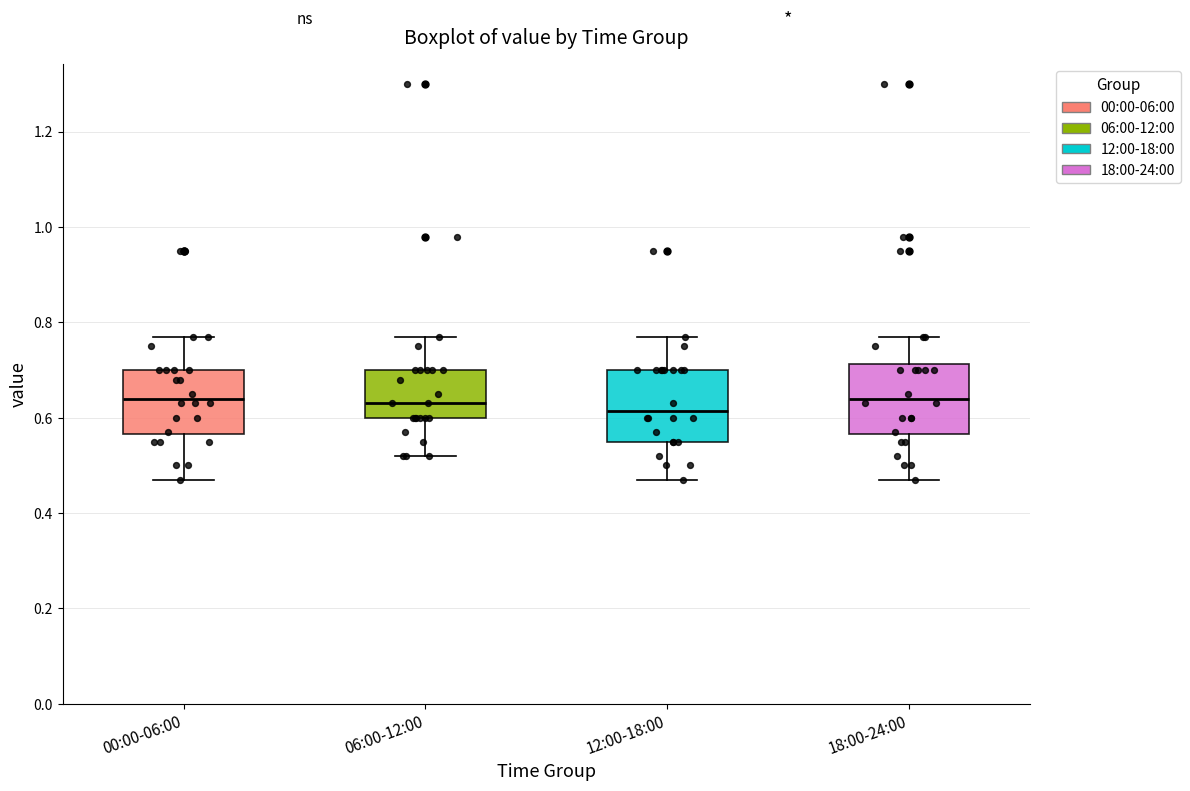

Reading left to right, read every box against the y-axis: the position of its median line, the range the box covers, and the ends of its whiskers. The values are not printed on the chart, so give them approximately, as read against the axis.

00:00-06:00: median 0.64, box 0.56 to 0.70, whiskers 0.48 to 0.78
06:00-12:00: median 0.64, box 0.60 to 0.70, whiskers 0.52 to 0.78
12:00-18:00: median 0.62, box 0.56 to 0.70, whiskers 0.48 to 0.78
18:00-24:00: median 0.64, box 0.56 to 0.72, whiskers 0.48 to 0.78